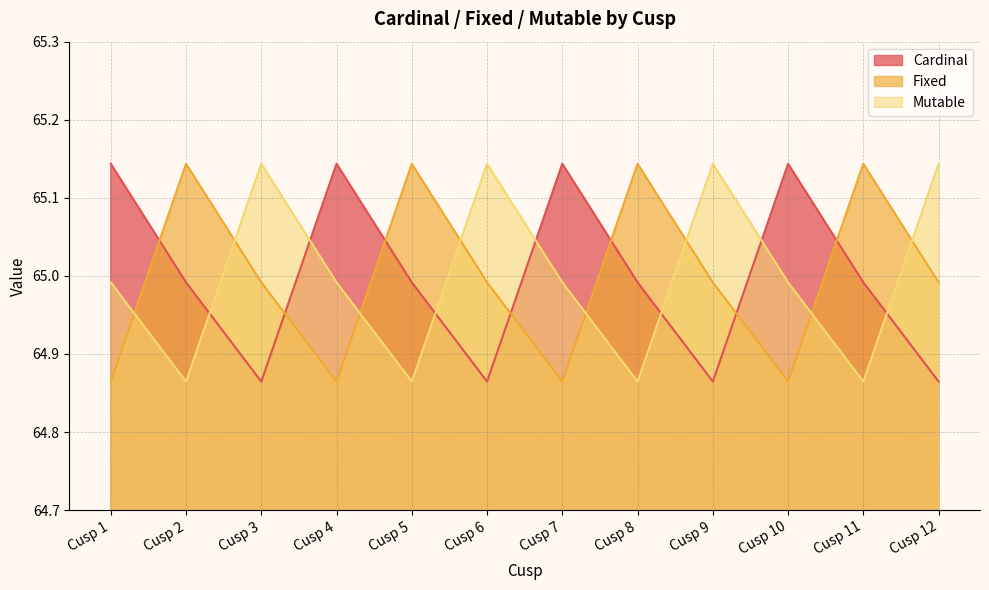

What is the sum of the Fixed values at Cusp 4 and Cusp 6?

129.9